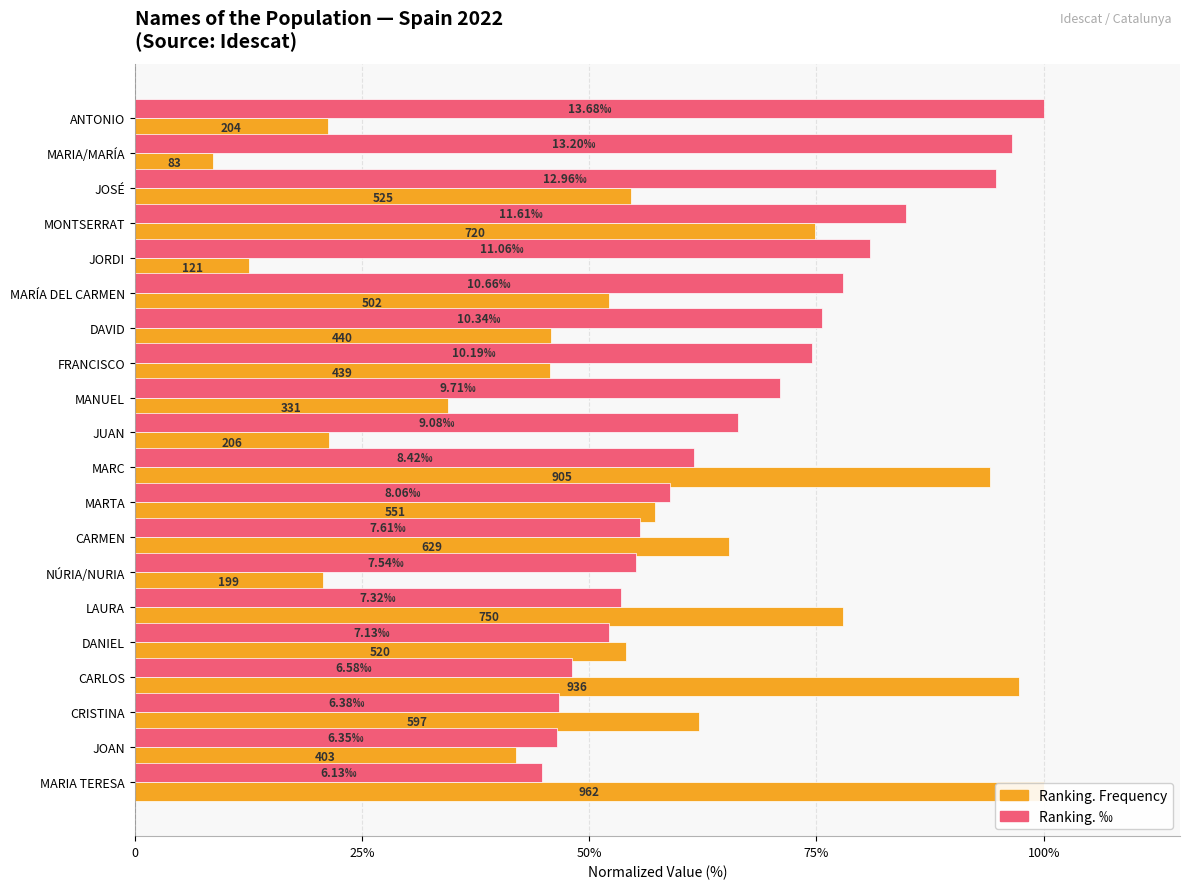

What is the value of the Ranking. ‰ bar at the 18th from the left?

46.6